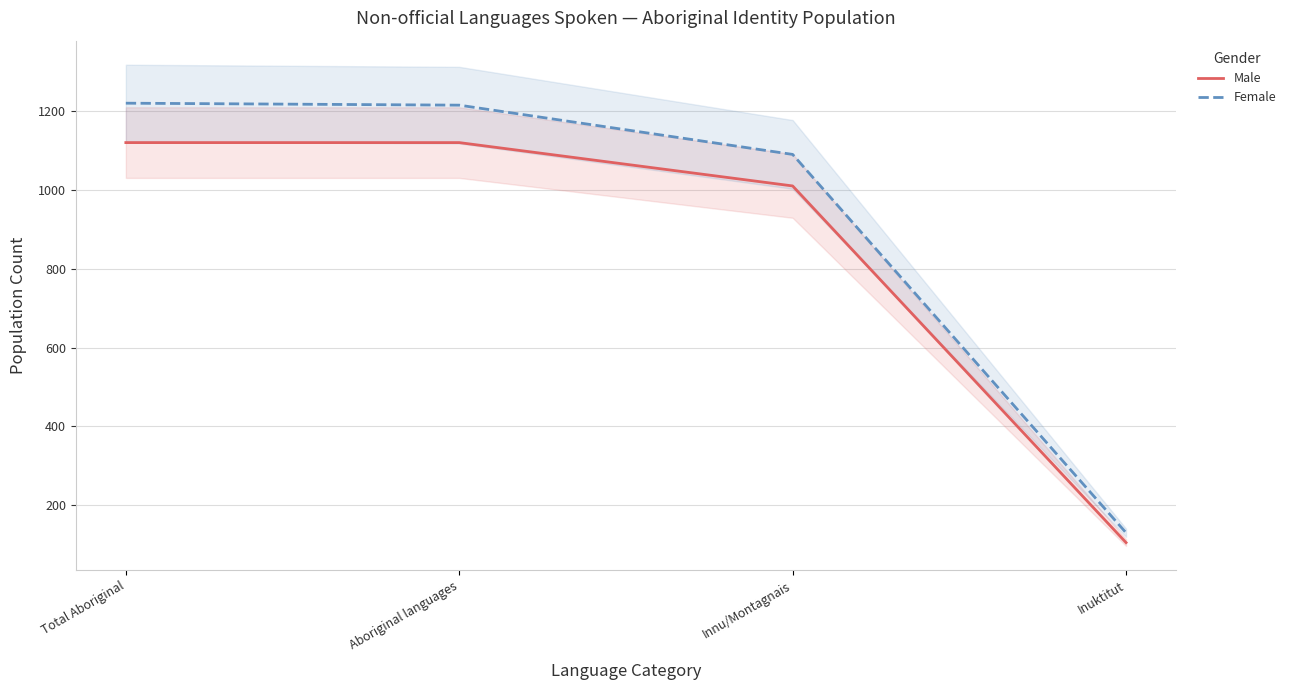

How many series are shown in this chart?

2